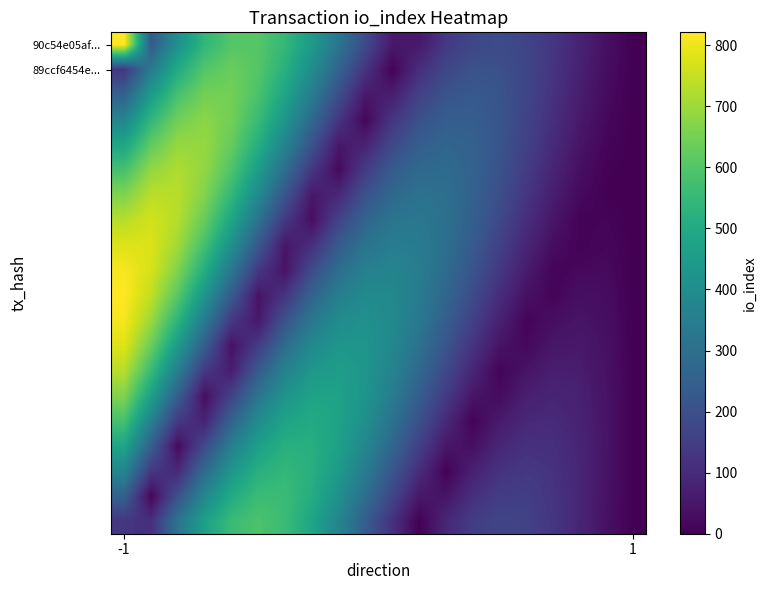

At how many categories does at least one series exceed 63?

18